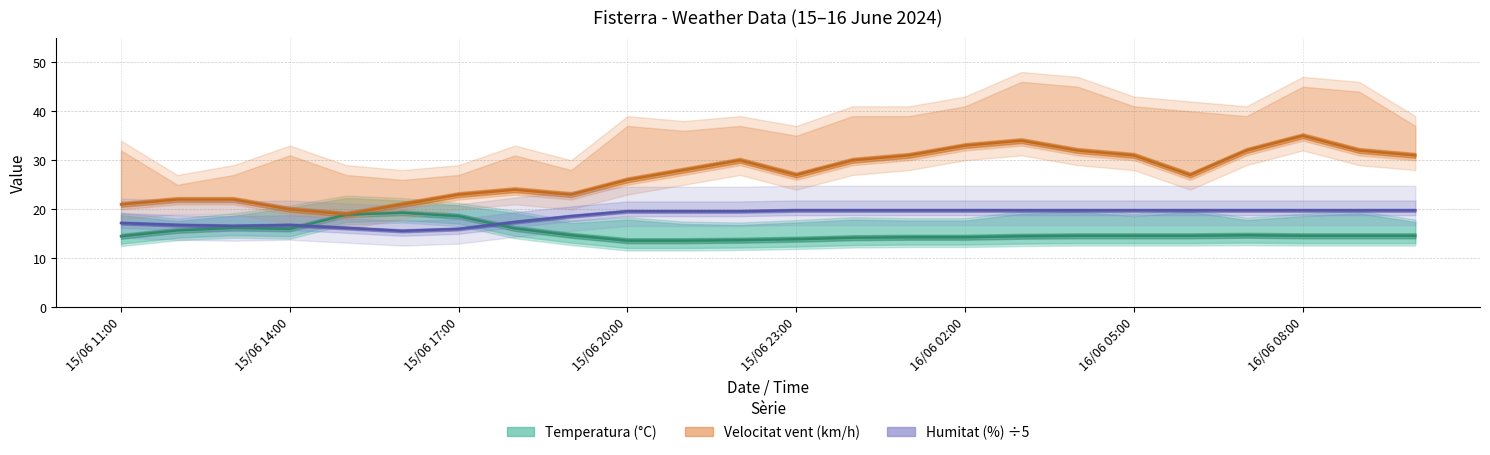

Read the Temperatura (°C) value at 17.

14.6